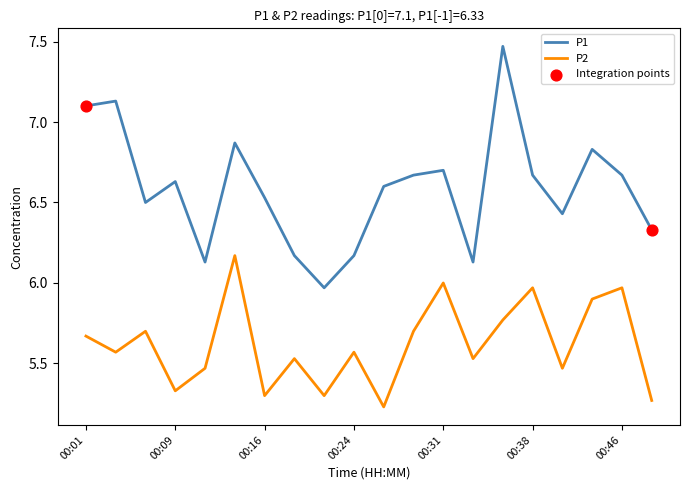

True or false: P1 and P2 intersect in this chart.

False